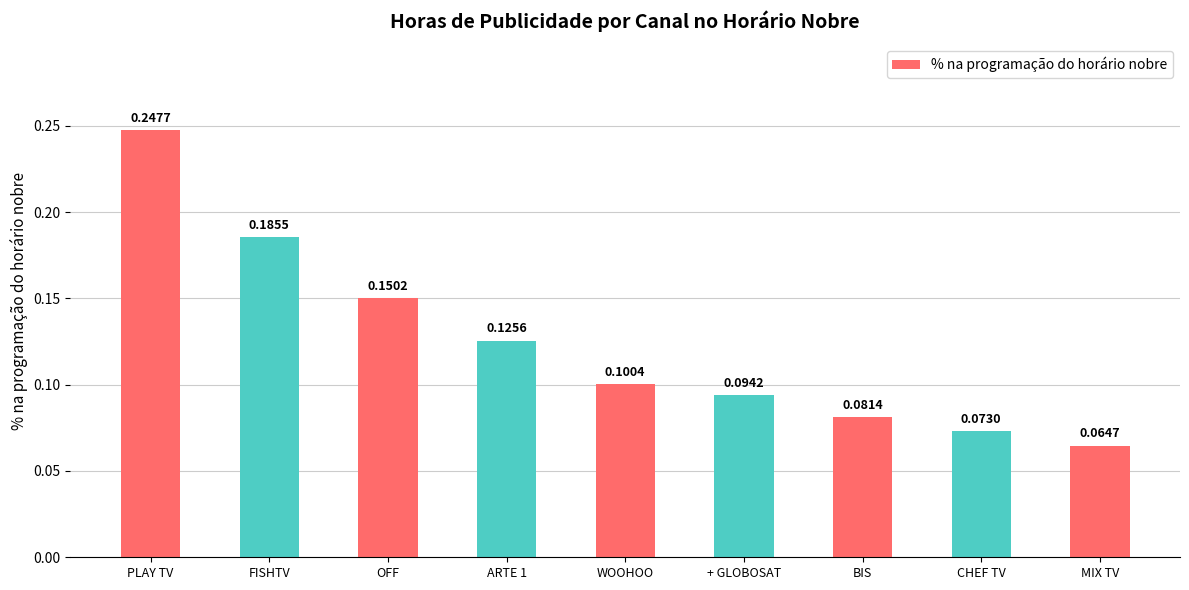

What is the sum of all values?

1.1